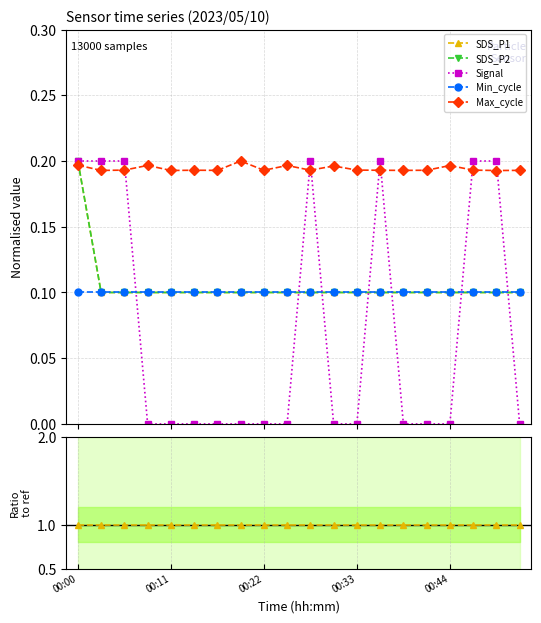

At which label does Min_cycle reach its minimum?

00:00